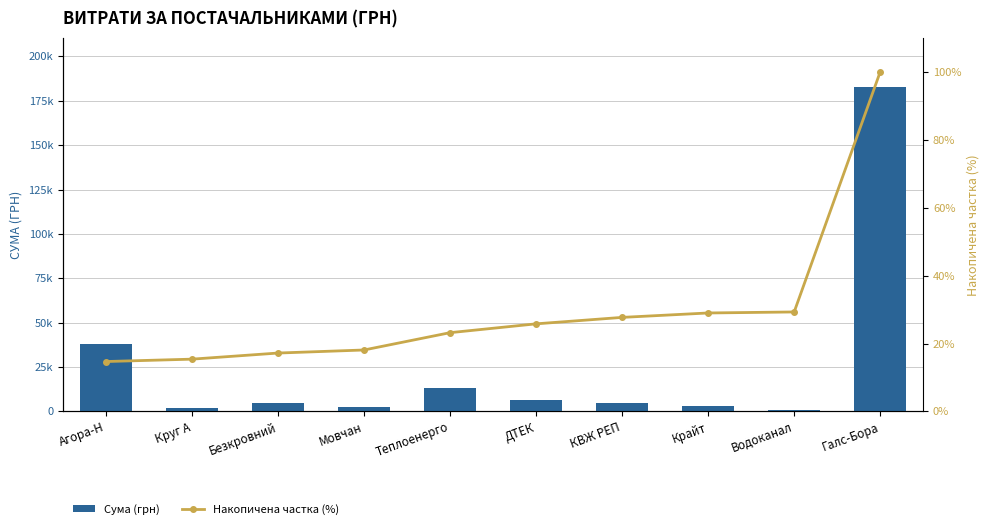

How many values in the Сума (грн) series are below 5030?

5